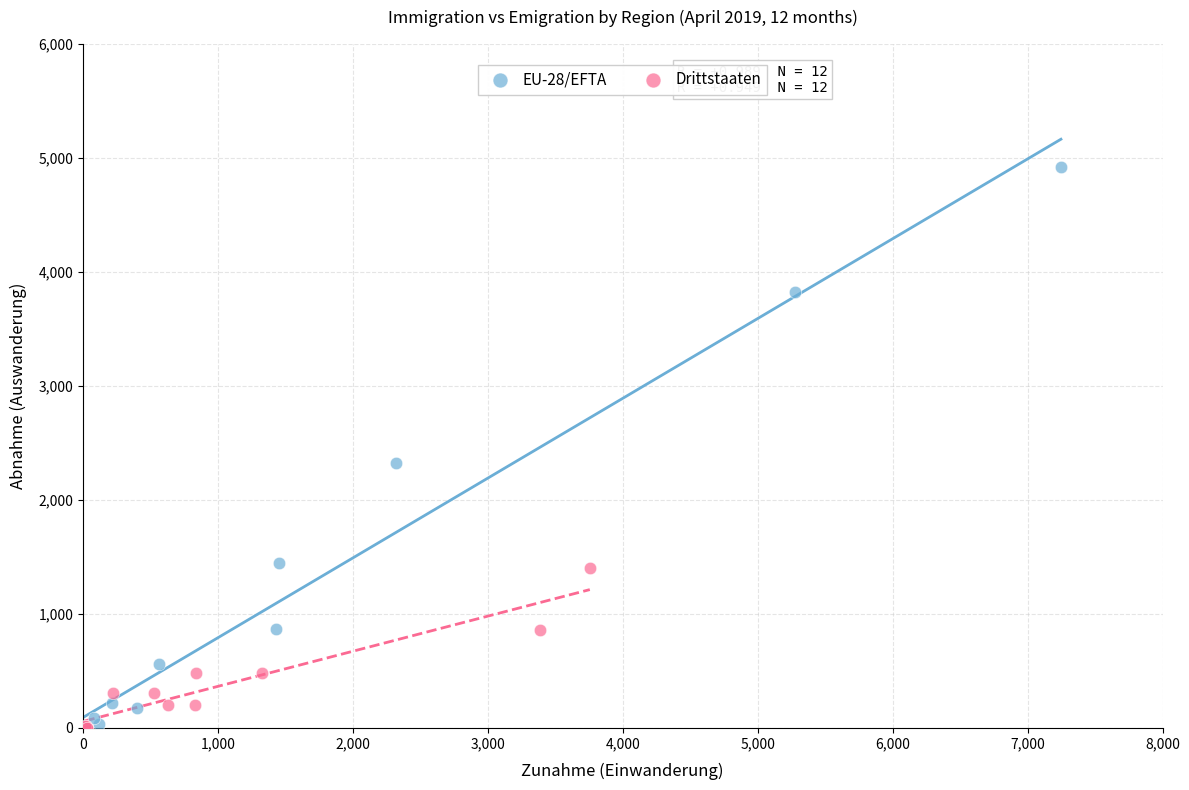

Which series reaches the maximum Y coordinate?

EU-28/EFTA